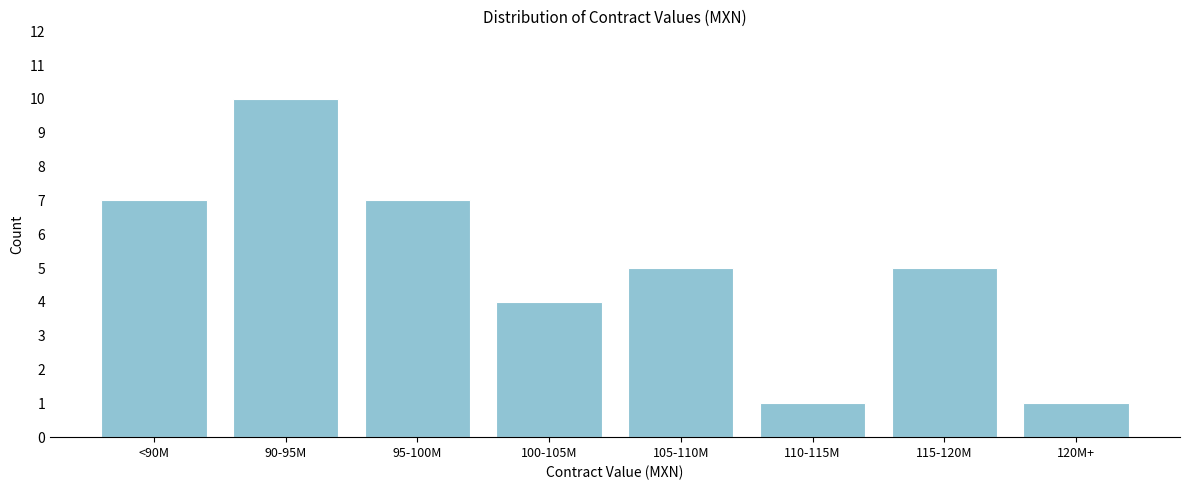

Reading right to left, transcribe all the data shown in this chart.

120M+=1	115-120M=5	110-115M=1	105-110M=5	100-105M=4	95-100M=7	90-95M=10	<90M=7